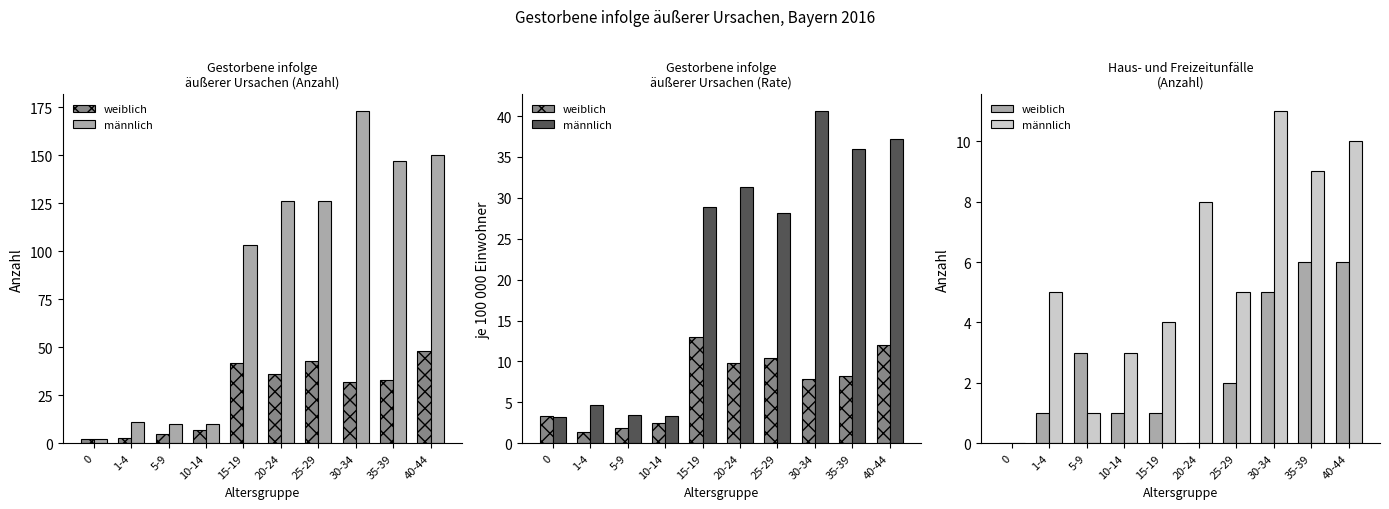

What is the total value across all series at 1-4?

6